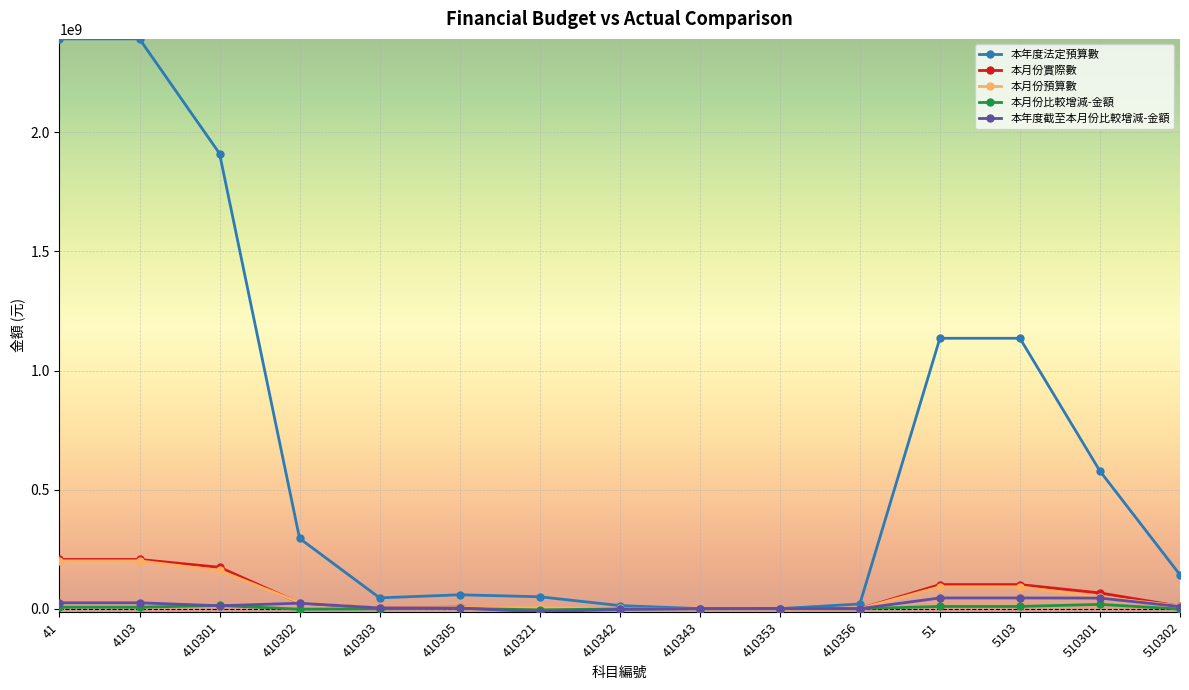

Between 4103 and 510302, which series saw the biggest shift?

本年度法定預算數